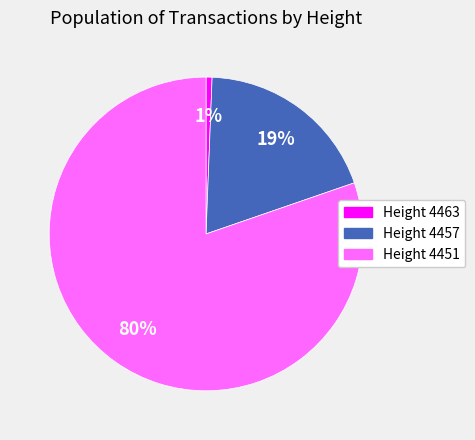

Is there any slice that represents more than half of the pie?

Yes